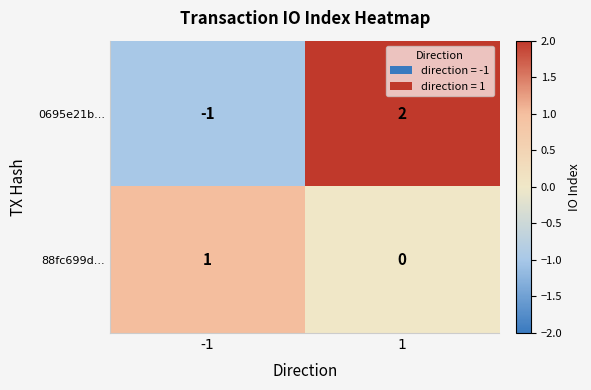

The 88fc699d... series shows 0 at -1. True or false?

False